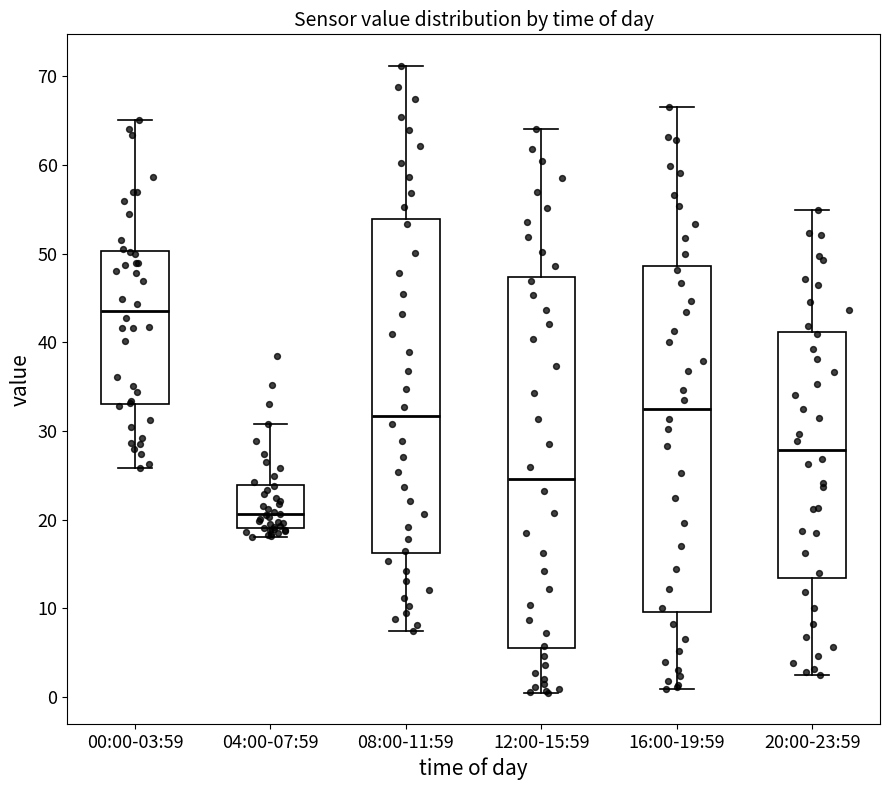

Comparing the boxes themselves (not the whiskers), which one is the tallest?

12:00-15:59